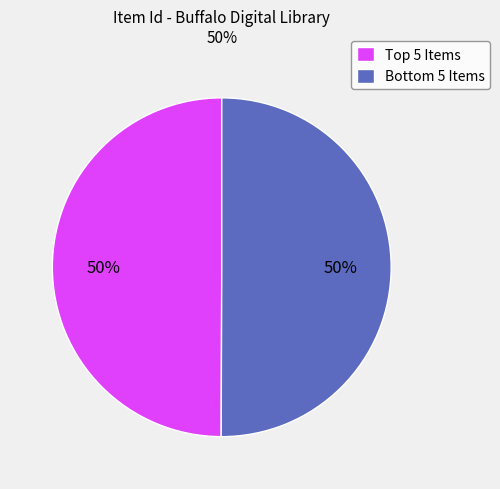

Count the number of slices in the pie.

2